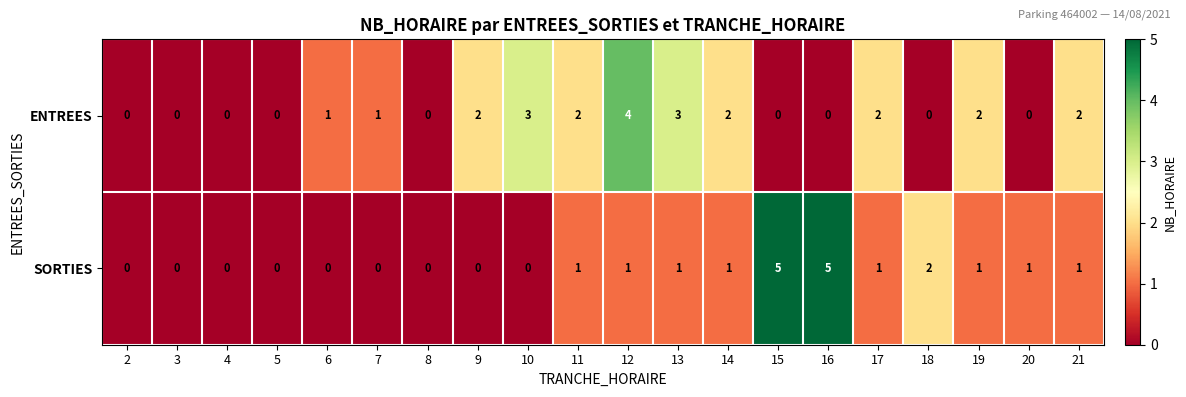

What is the maximum value shown in the chart?

5